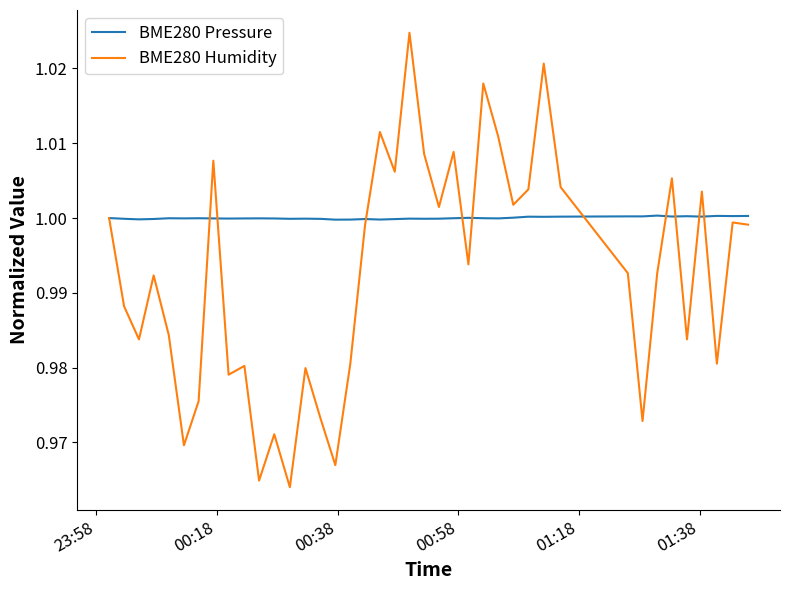

Which series has the largest total across all categories?

BME280 Pressure